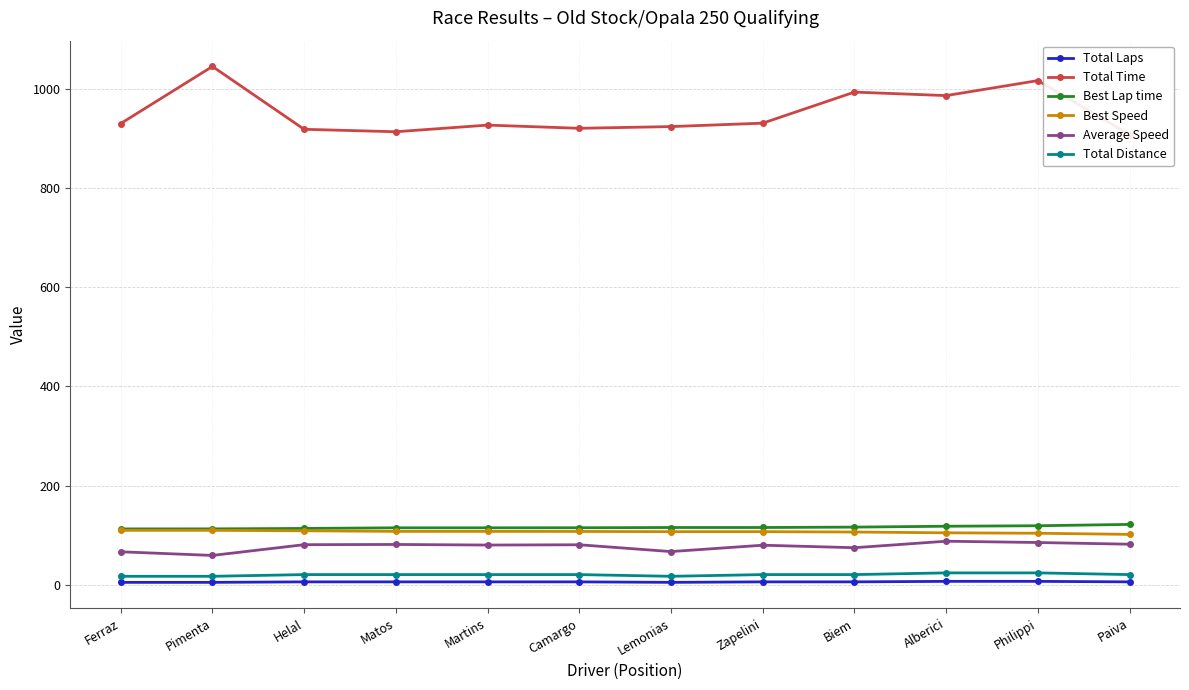

Which has a higher value, Zapelini or Philippi?

Philippi